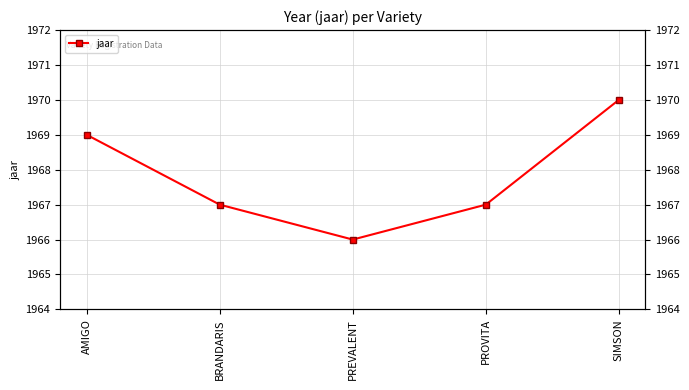

Where does the data first go above 1967?

AMIGO